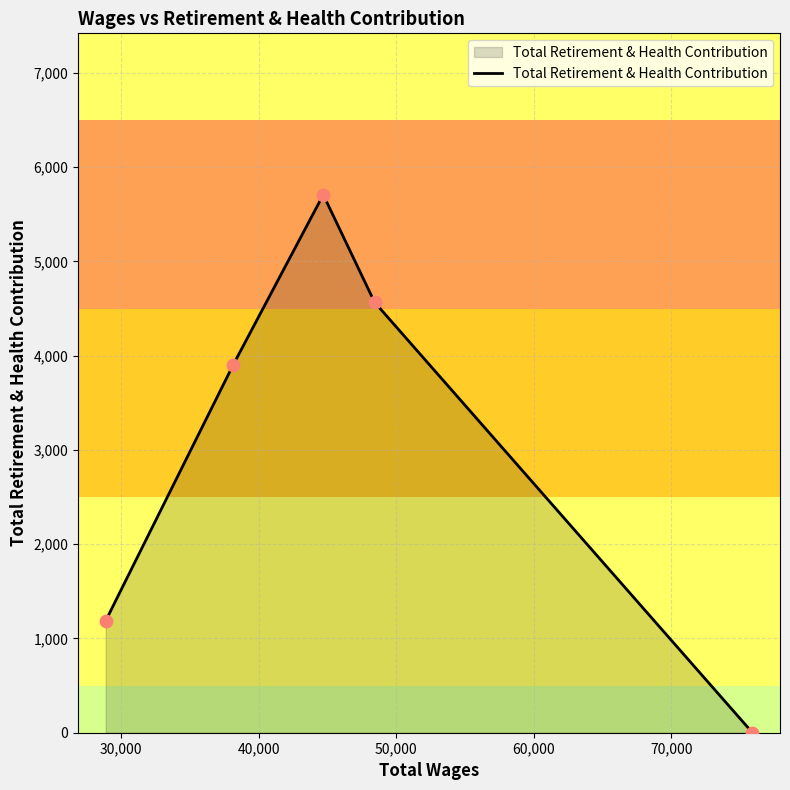

What is the greatest value displayed?

5708